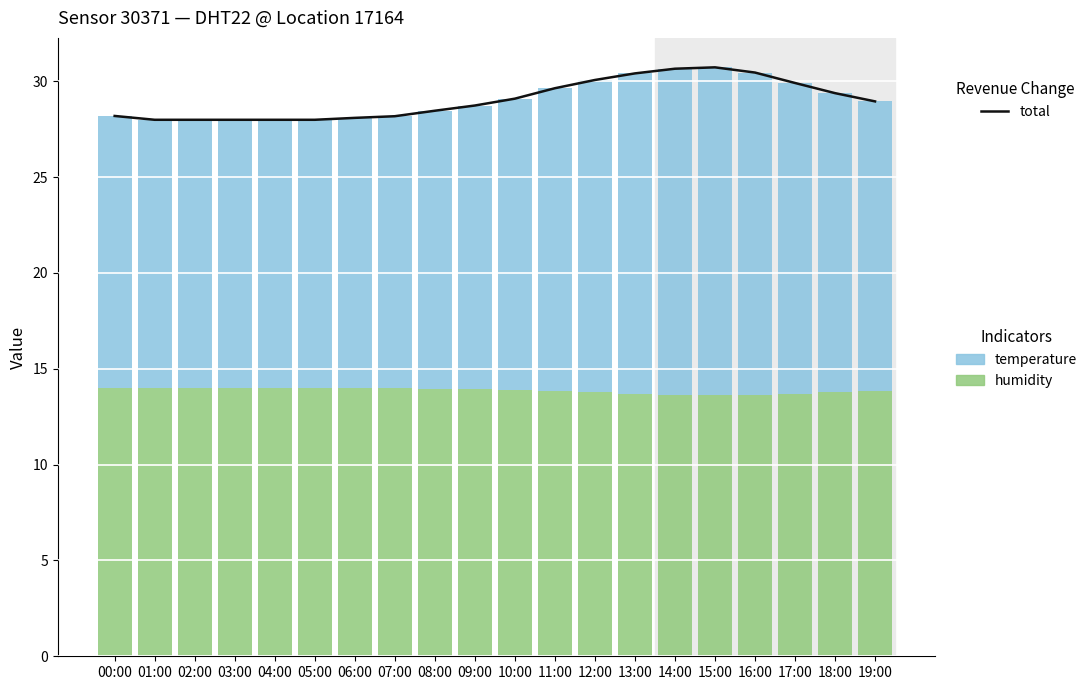

Reading left to right, what are all the values shown in this chart?

total: 28.2	28.0	28.0	28.0	28.0	28.0	28.1	28.2	28.5	28.7	29.1	29.6	30.1	30.4	30.7	30.7	30.5	29.9	29.4	28.9
humidity: 14.0	14.0	14.0	14.0	14.0	14.0	14.0	14.0	14.0	13.9	13.9	13.8	13.8	13.7	13.7	13.6	13.7	13.7	13.8	13.8
temperature: 14.2	14.0	14.0	14.0	14.0	14.0	14.1	14.2	14.5	14.8	15.2	15.8	16.3	16.7	17.0	17.1	16.8	16.2	15.6	15.1